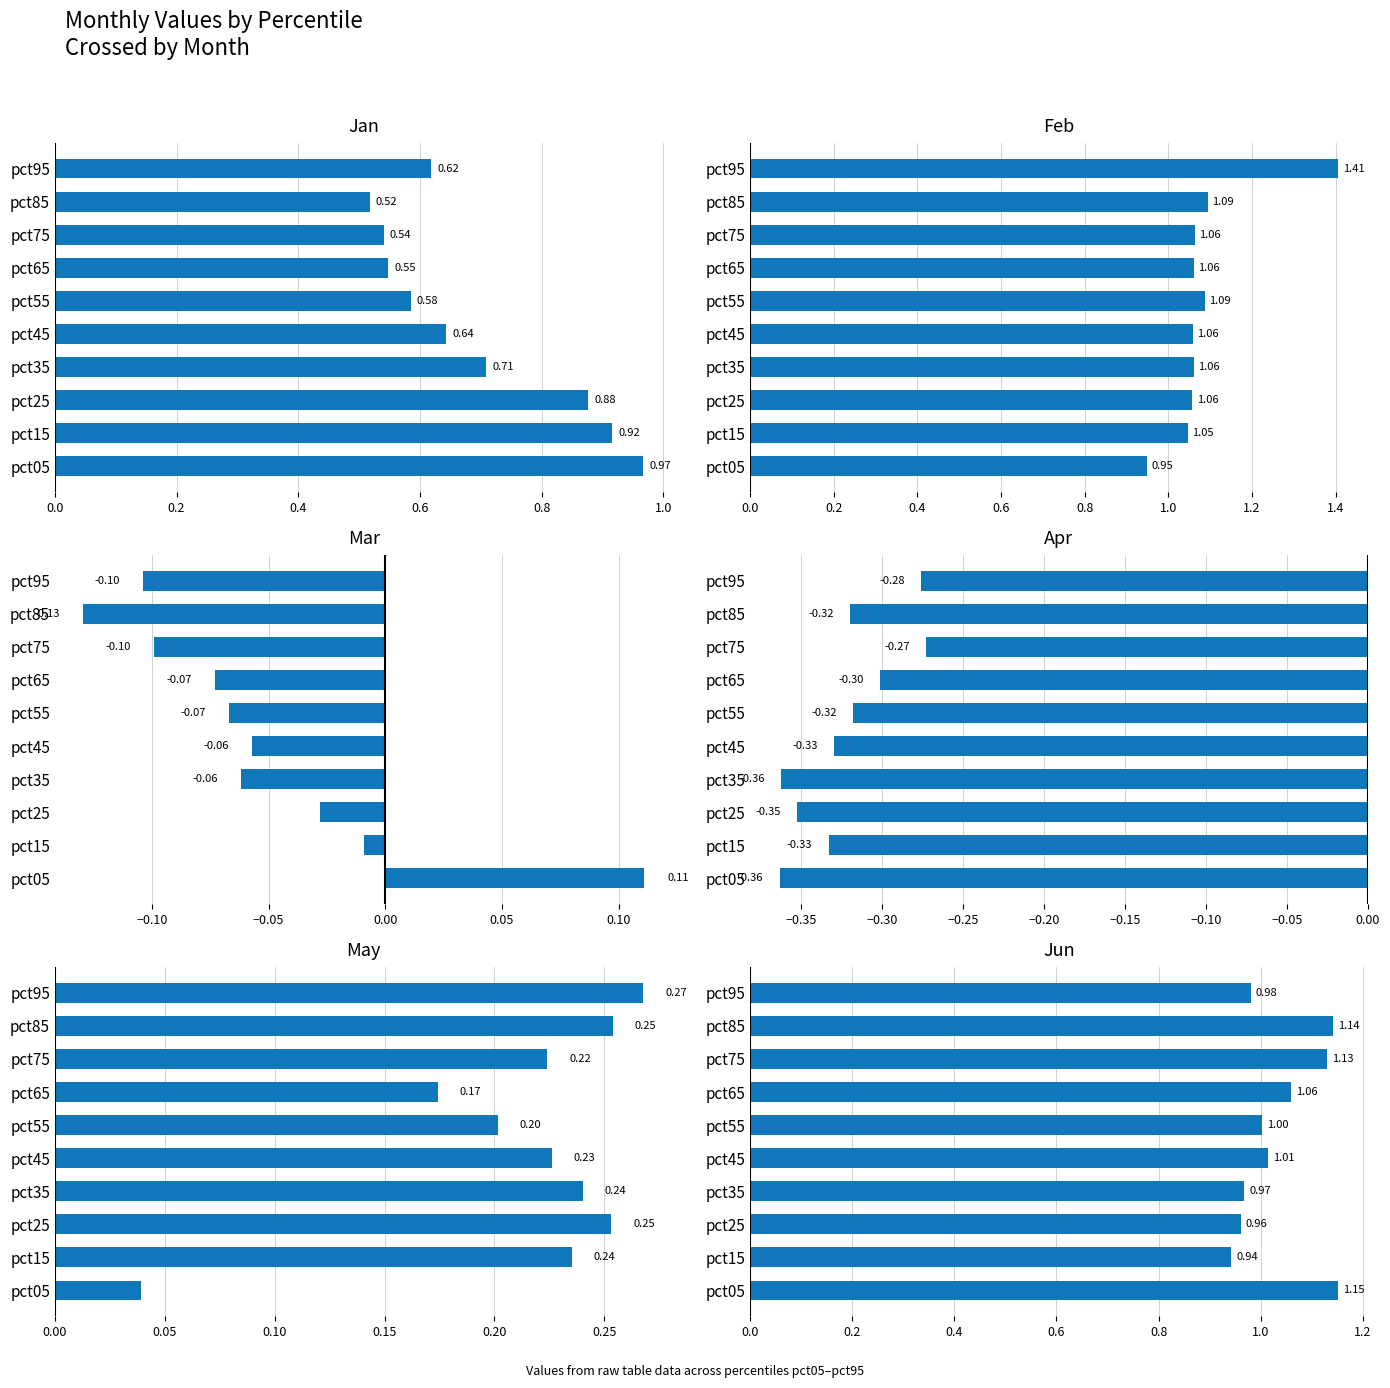

The value of May at pct75 is 0.2. True or false?

True